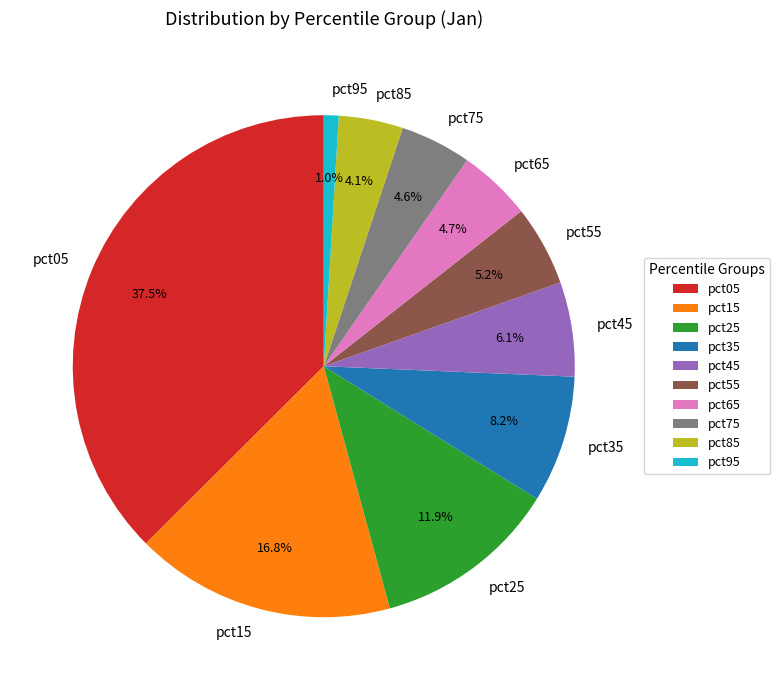

How many slices are in this pie chart?

10